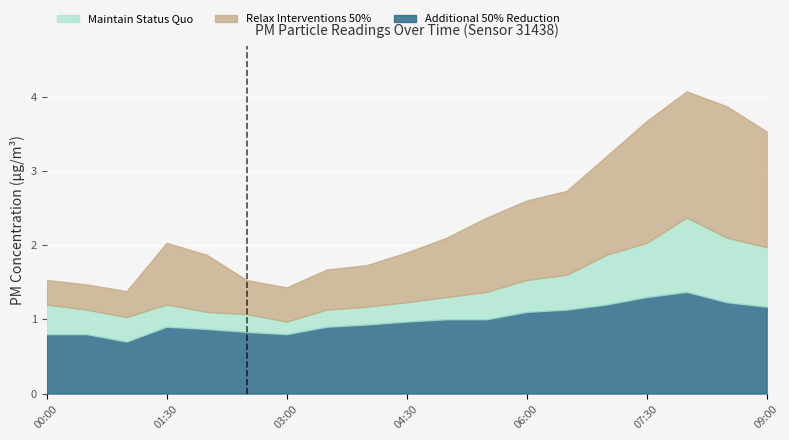

At which label is P2 closest to 1?

01:00